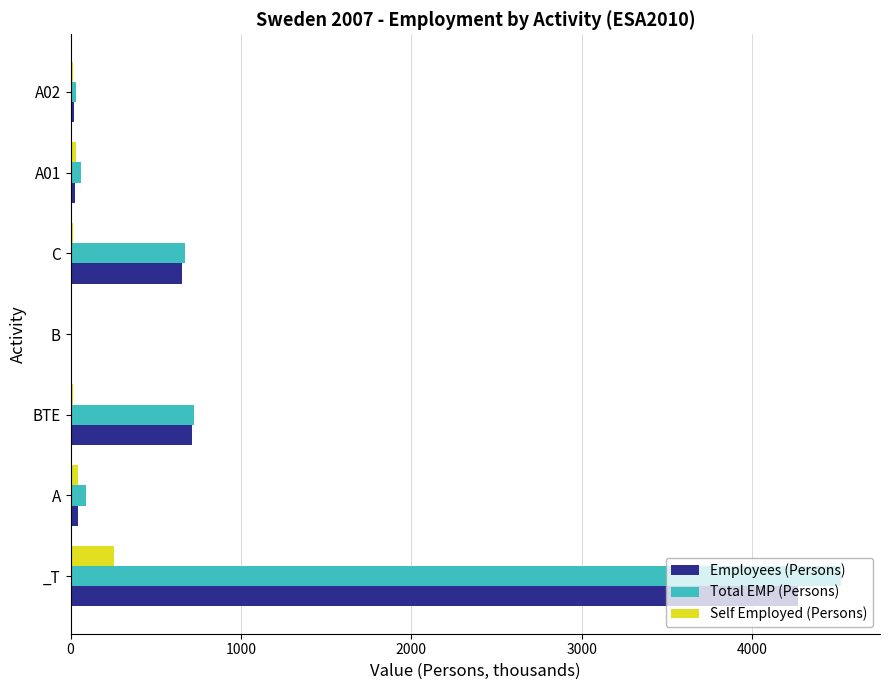

What is the sum of all Employees (Persons) values?

5735